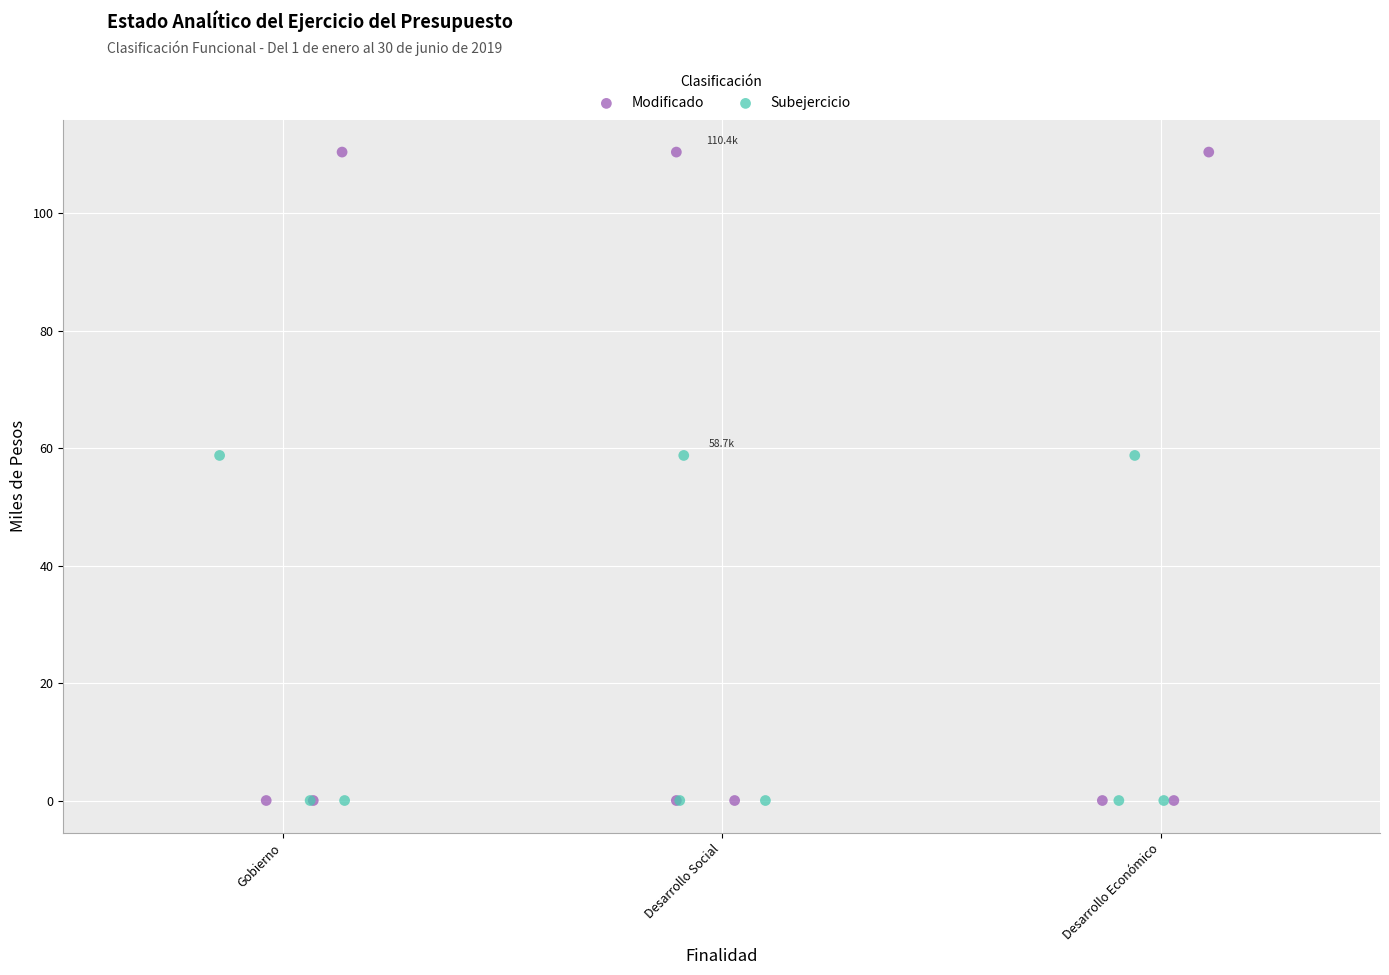

Which series has the largest Y range (max minus min)?

Modificado